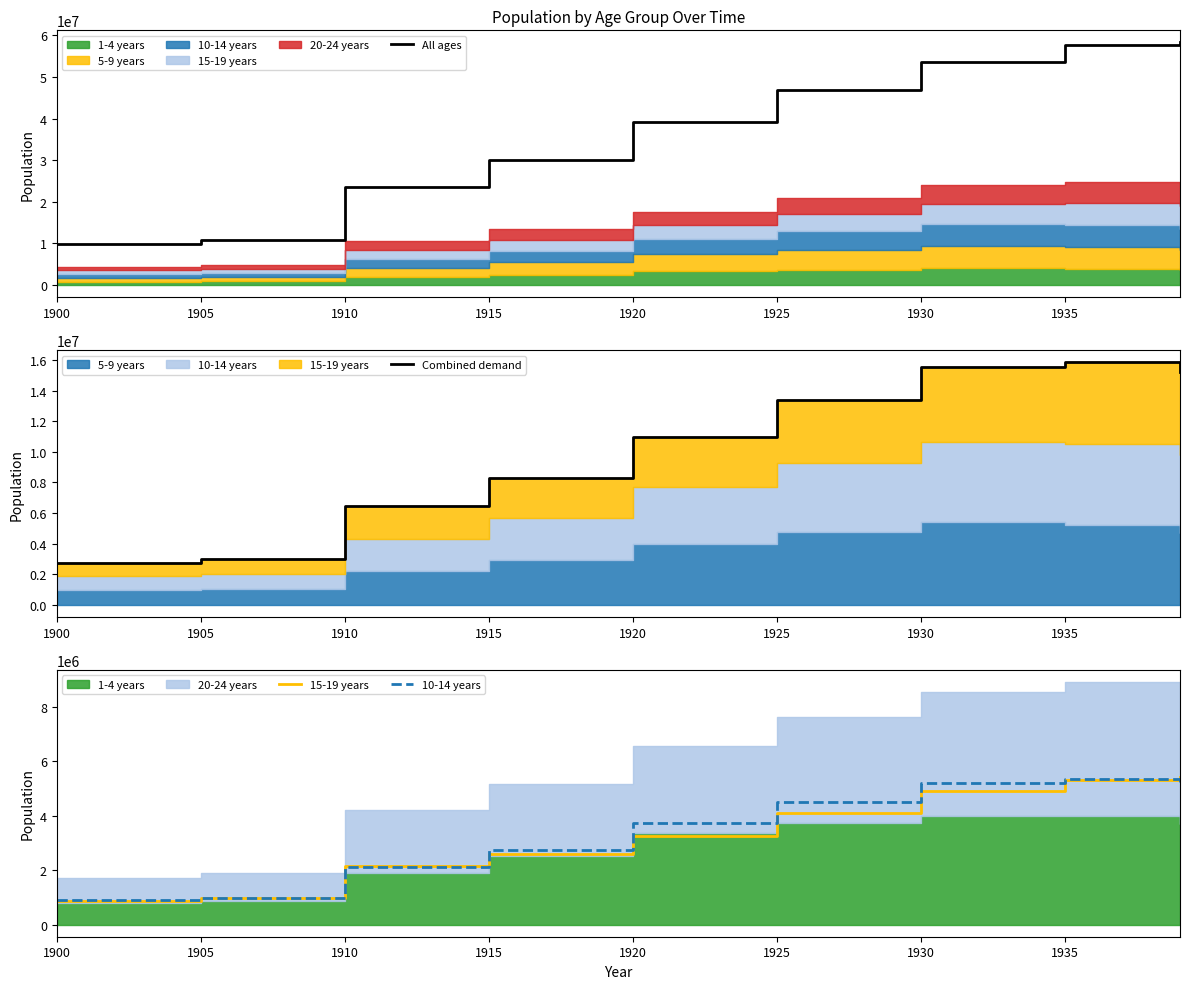

True or false: All ages has more than 1 points higher than both neighbors.

False